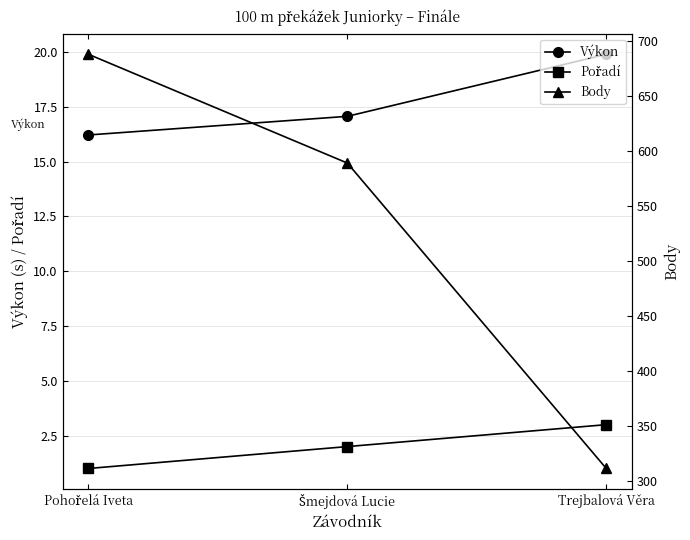

Is this an area chart (filled region under the line)?

No